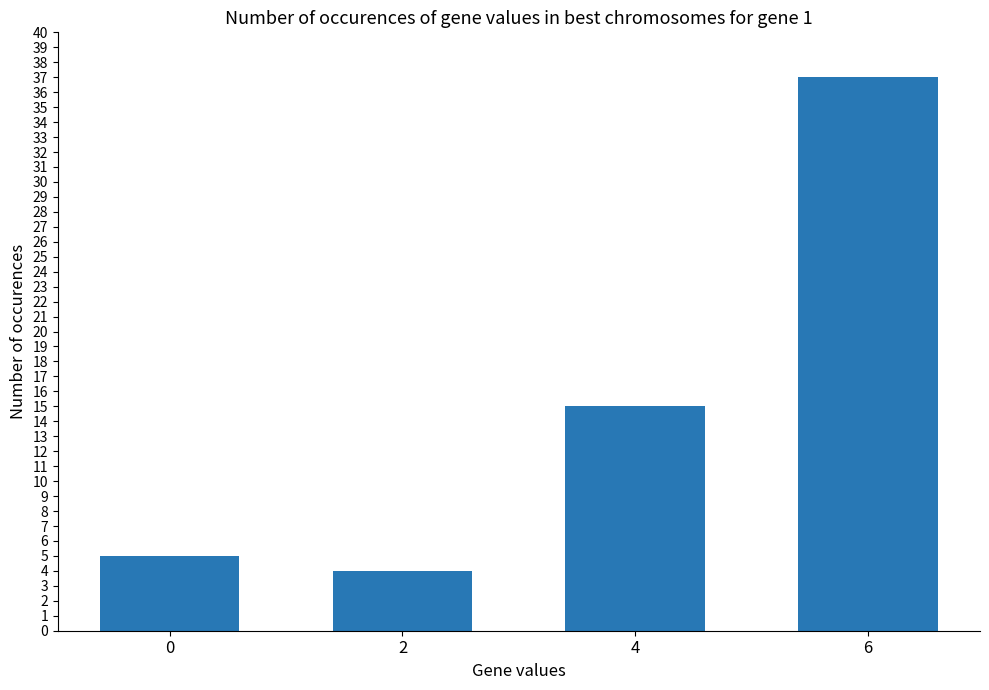

Reading right to left, what are all the values shown in this chart?

37	15	4	5